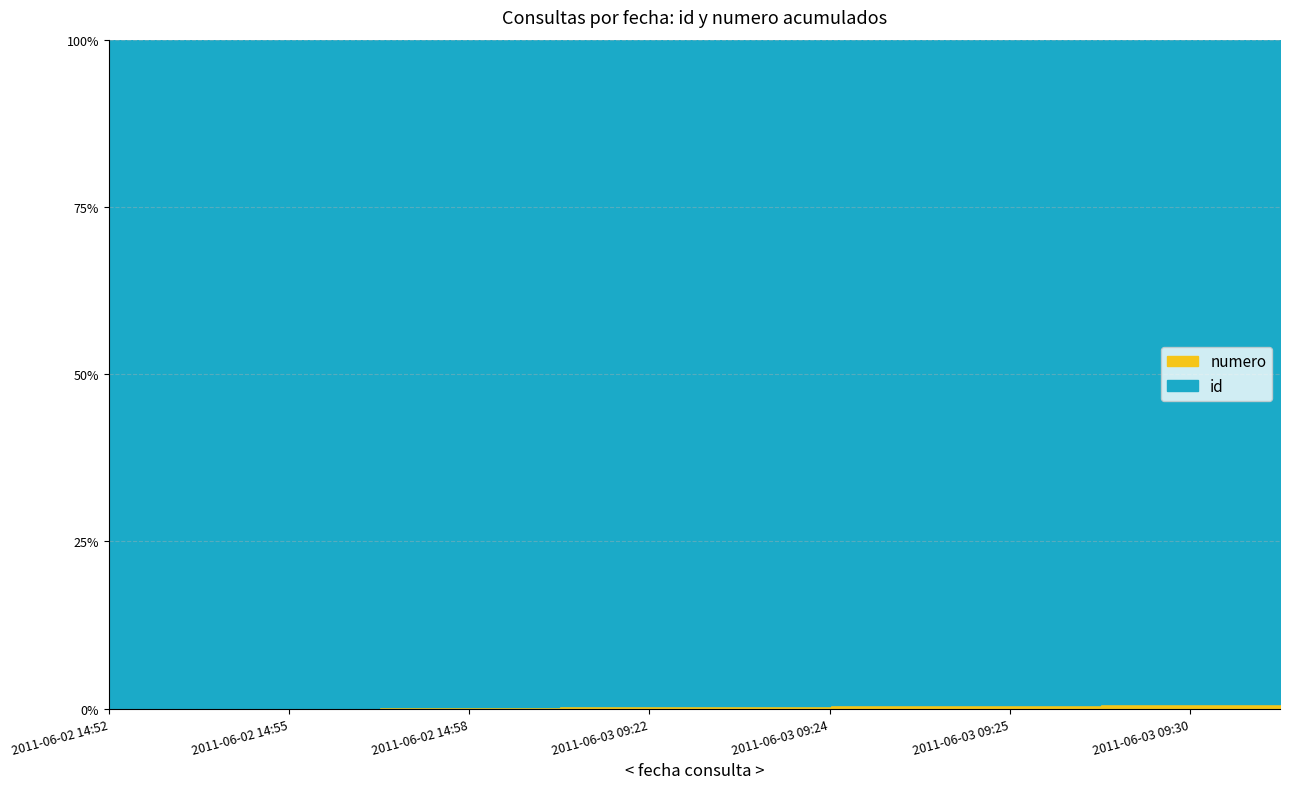

True or false: id and numero intersect in this chart.

False